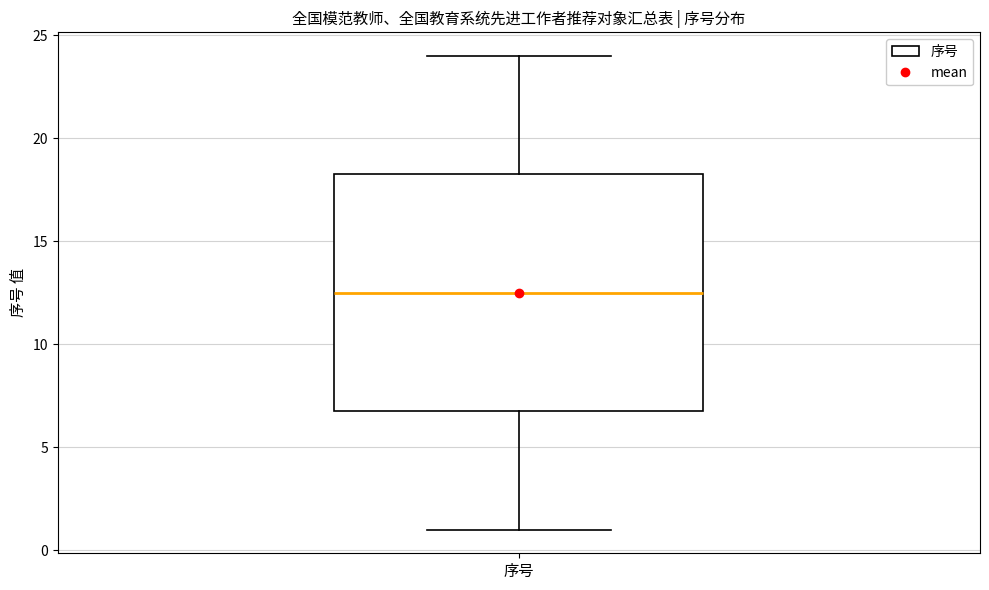

Transcribe this box plot: give where the median line is, the range the box spans, and where the two whiskers end, as read against the y-axis. The values are not printed on the chart, so give them approximately, as read against the axis.

median 12.5, box 7.0 to 18.5, whiskers 1.0 to 24.0